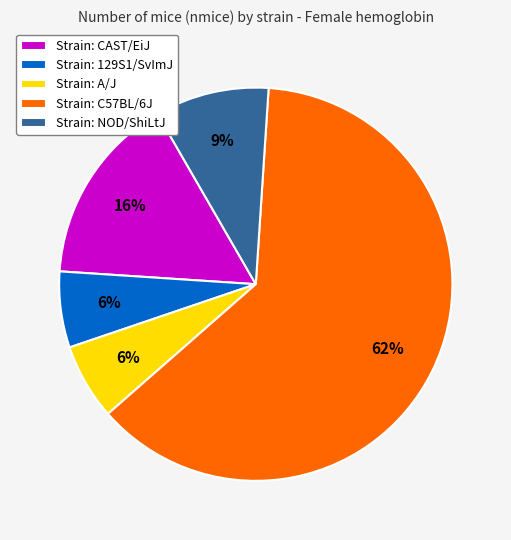

Is it true that Strain: A/J is 12% of the pie?

False